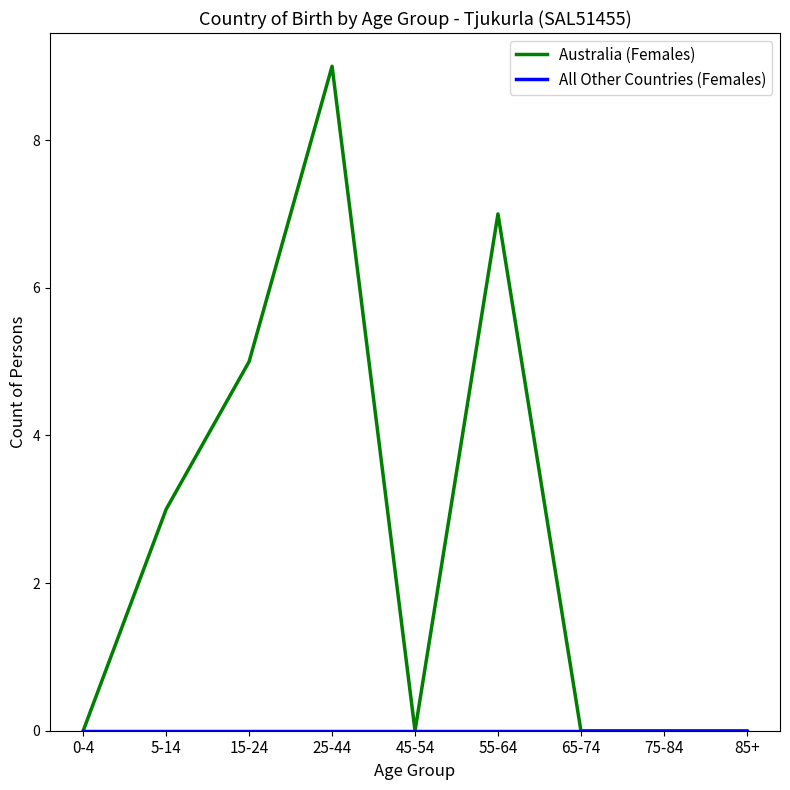

The Australia (Females) series shows 4 at 0-4. True or false?

False